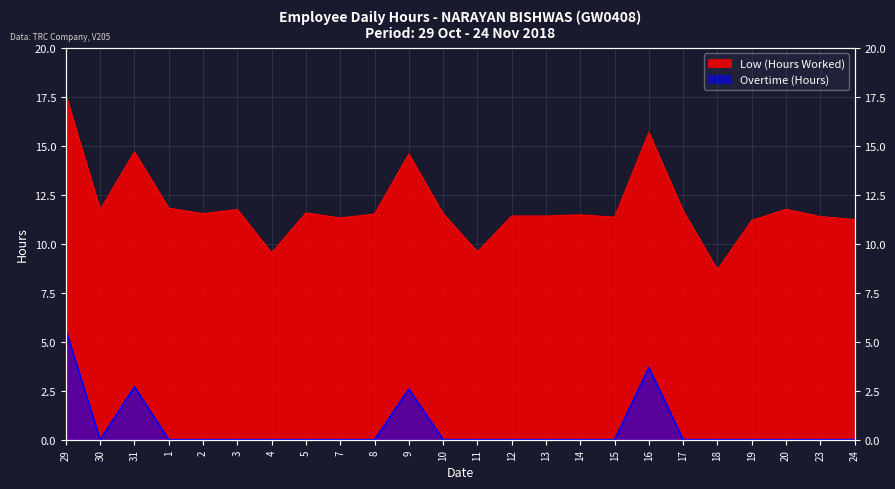

What is the value of the Low (Hours Worked) point at the 2nd from the left?

11.8